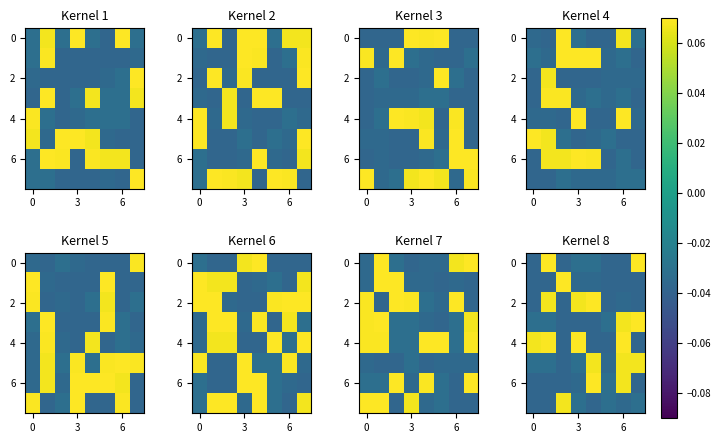

What is the difference between the maximum and minimum values in the 2 series?

0.1